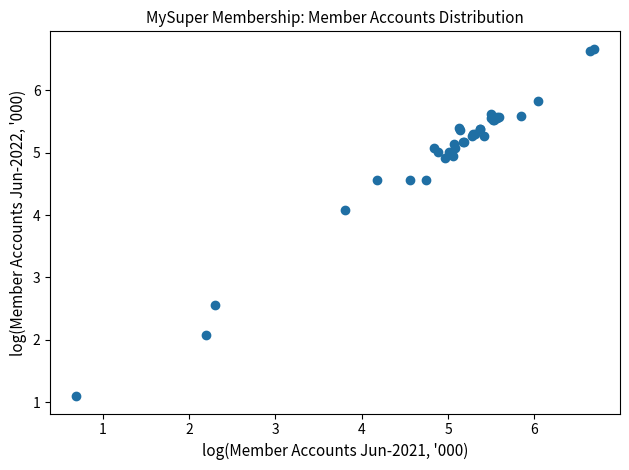

What Y value in the scatter plot is closest to 3?

2.6